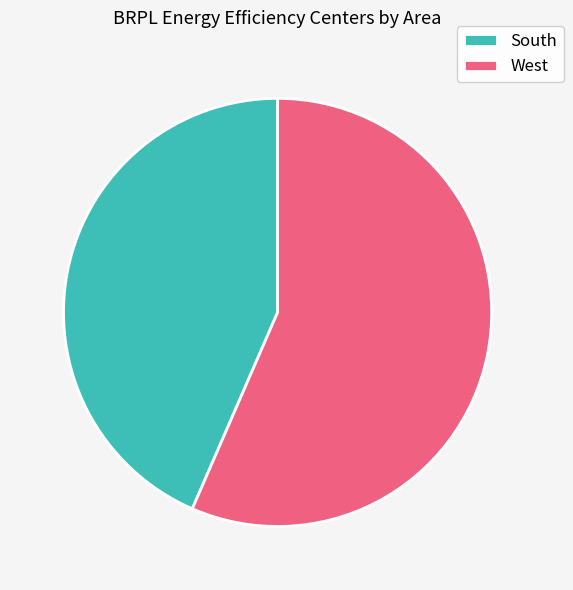

Which slice represents more than half of the pie?

West